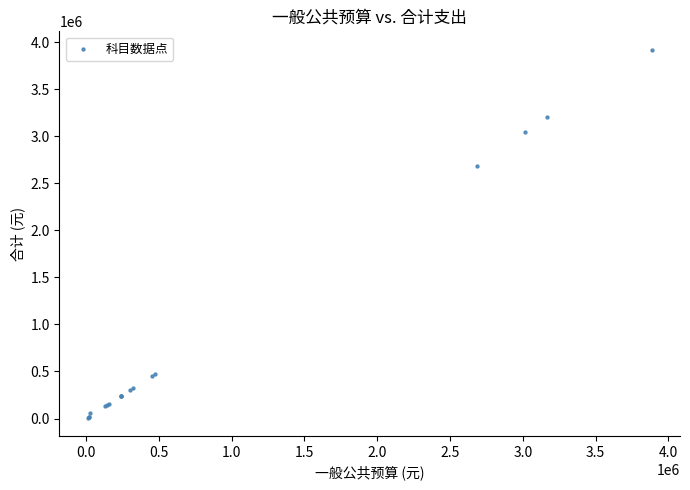

What Y value in the scatter plot is closest to 1965500?

2685970.3